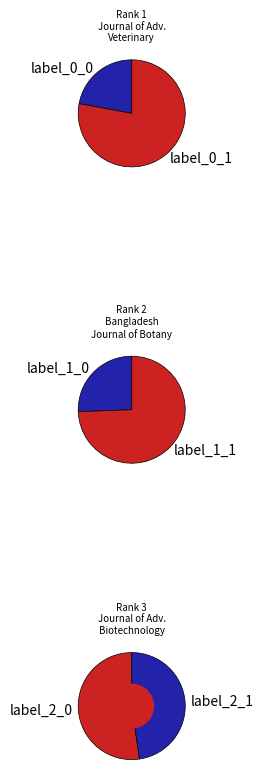

Which slice is the largest?

Journal of Advanced Biotechnology and Experimental